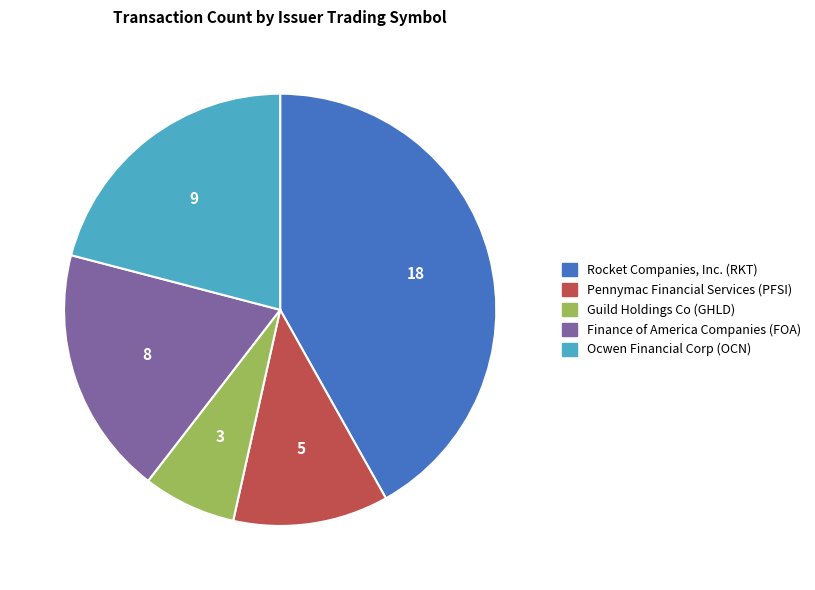

How many segments does this pie chart have?

5